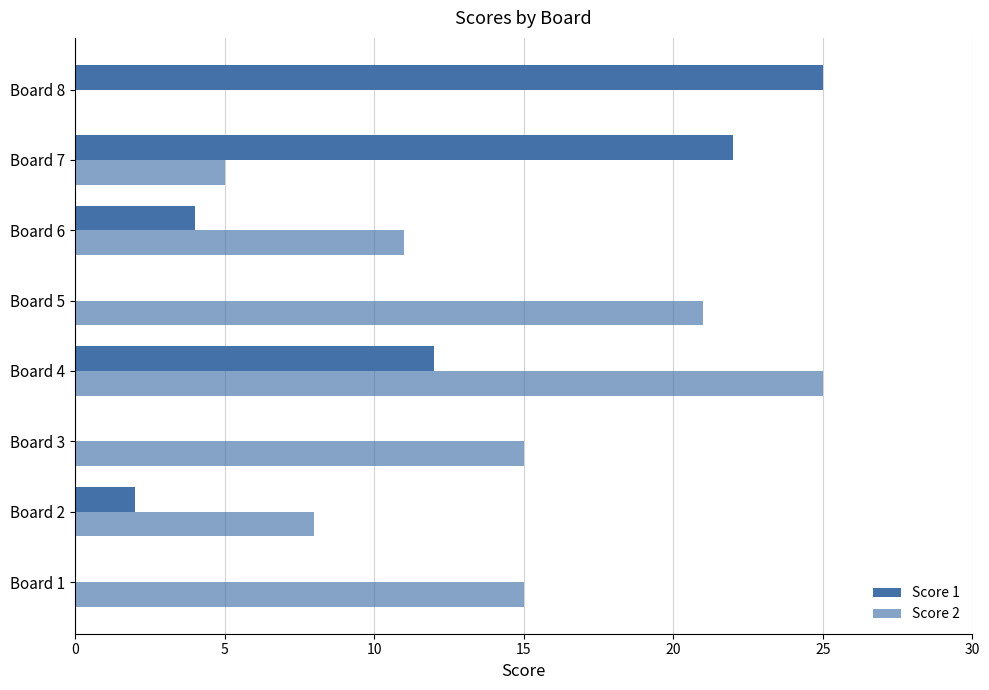

How many distinct data groups are displayed?

2